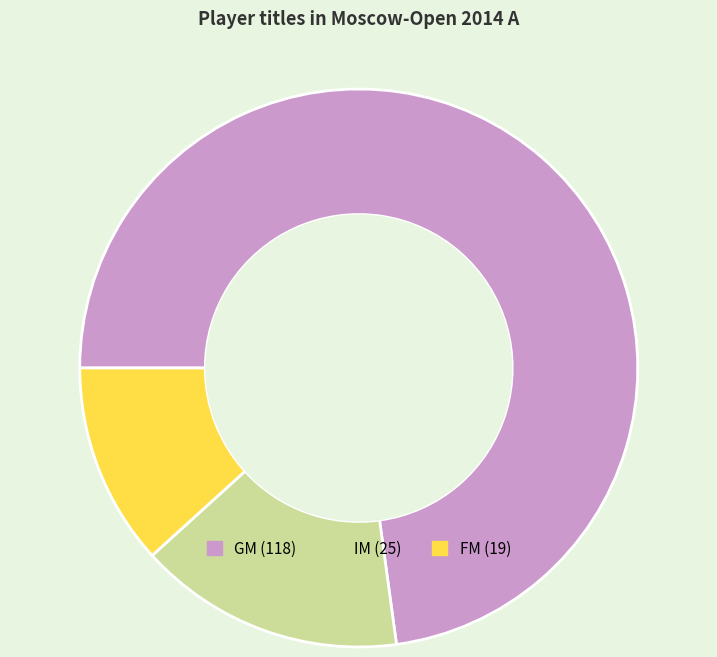

Is there a majority slice in this chart?

Yes